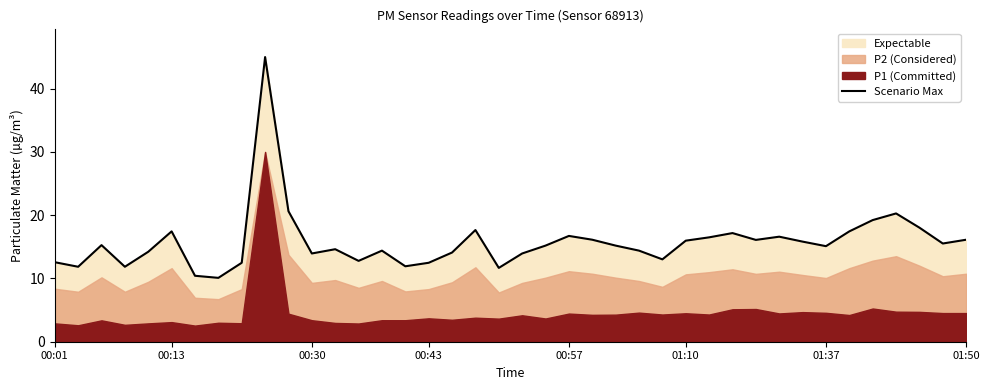

The Scenario Max series shows 14.0 at 00:30. True or false?

True